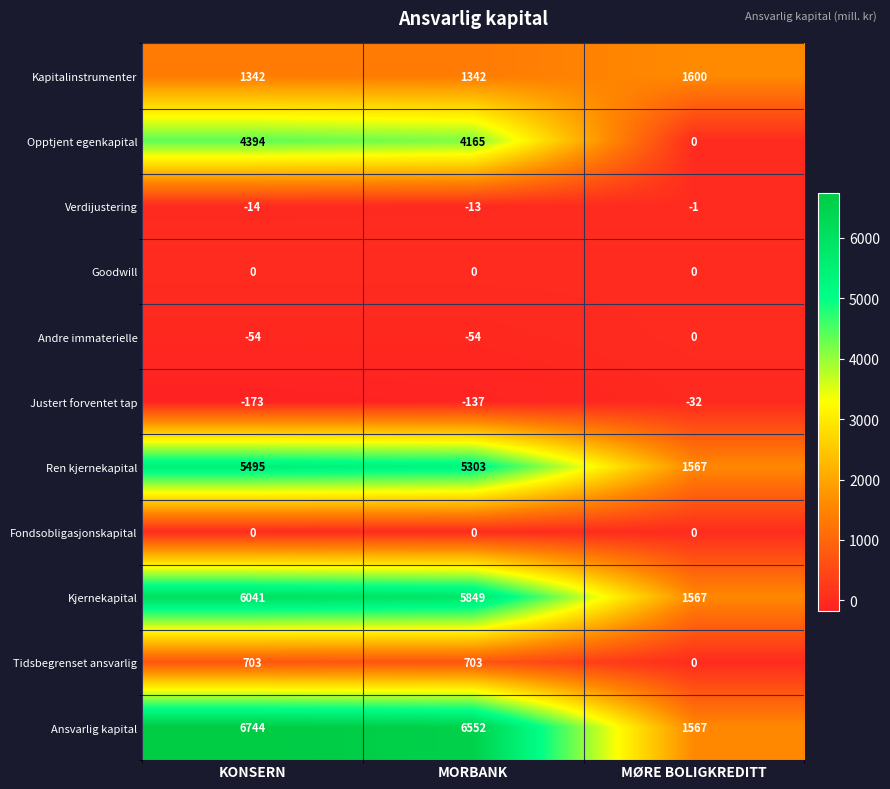

What is the minimum value shown in the chart?

-173